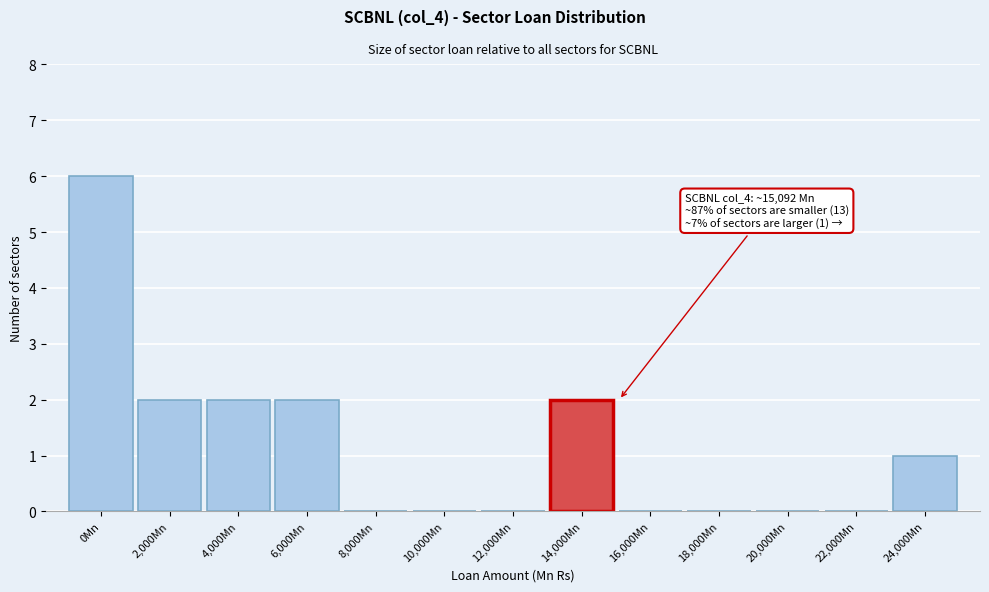

Reading left to right, transcribe all the data shown in this chart.

0Mn=6	2,000Mn=2	4,000Mn=2	6,000Mn=2	8,000Mn=0	10,000Mn=0	12,000Mn=0	14,000Mn=2	16,000Mn=0	18,000Mn=0	20,000Mn=0	22,000Mn=0	24,000Mn=1